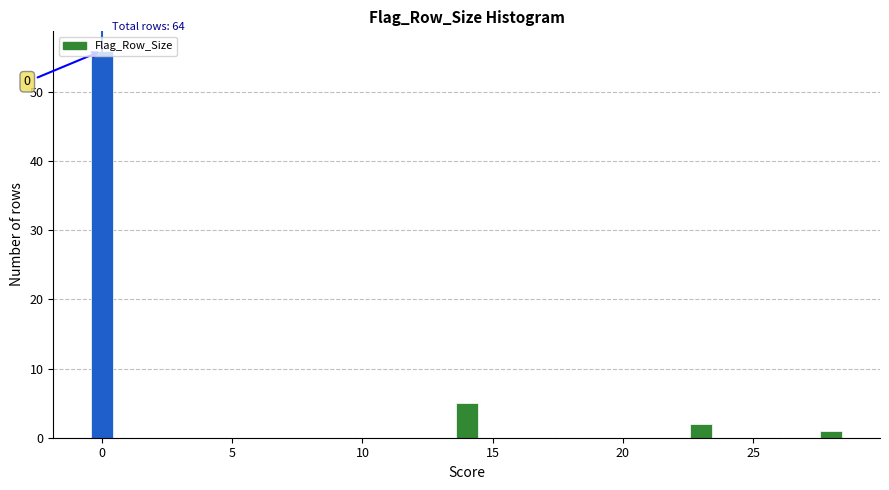

Around what value on the x-axis is the tallest bar? Give the approximate position of its centre, as read against the axis.

0.0